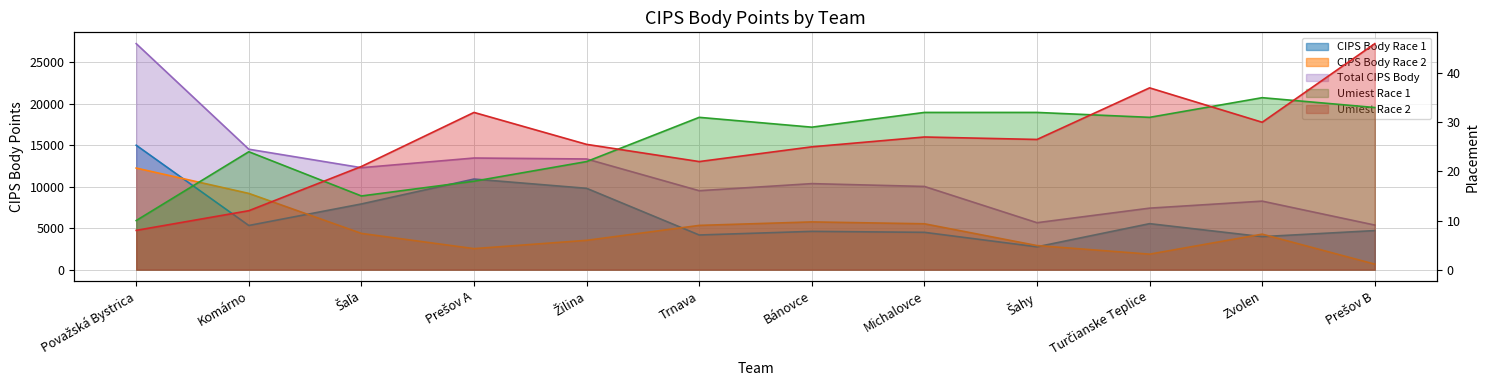

Does the chart display data point markers on the line(s)?

No